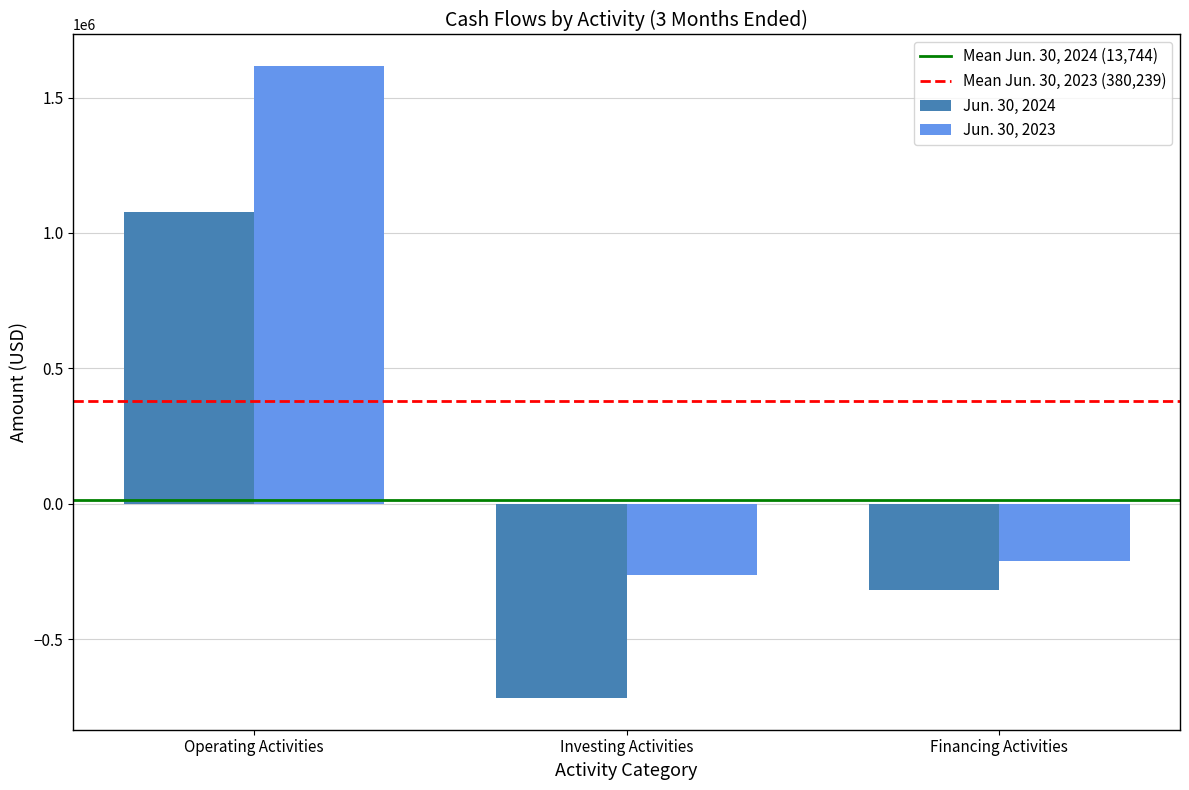

Is it true that Jun. 30, 2024 equals 661206 at Operating Activities?

False